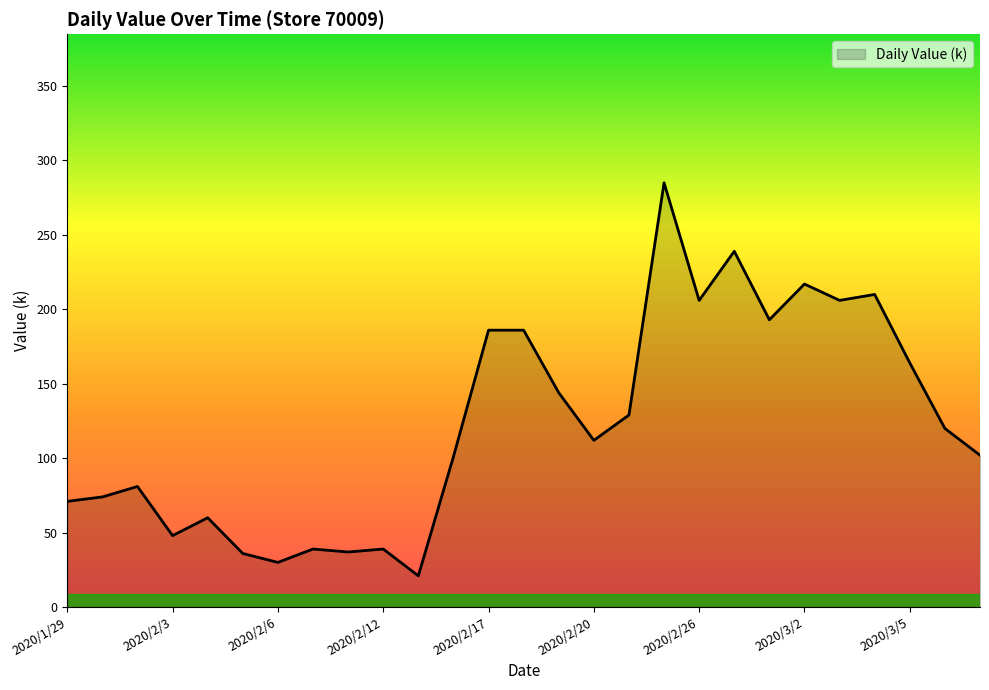

What is the minimum value shown in the chart?

21